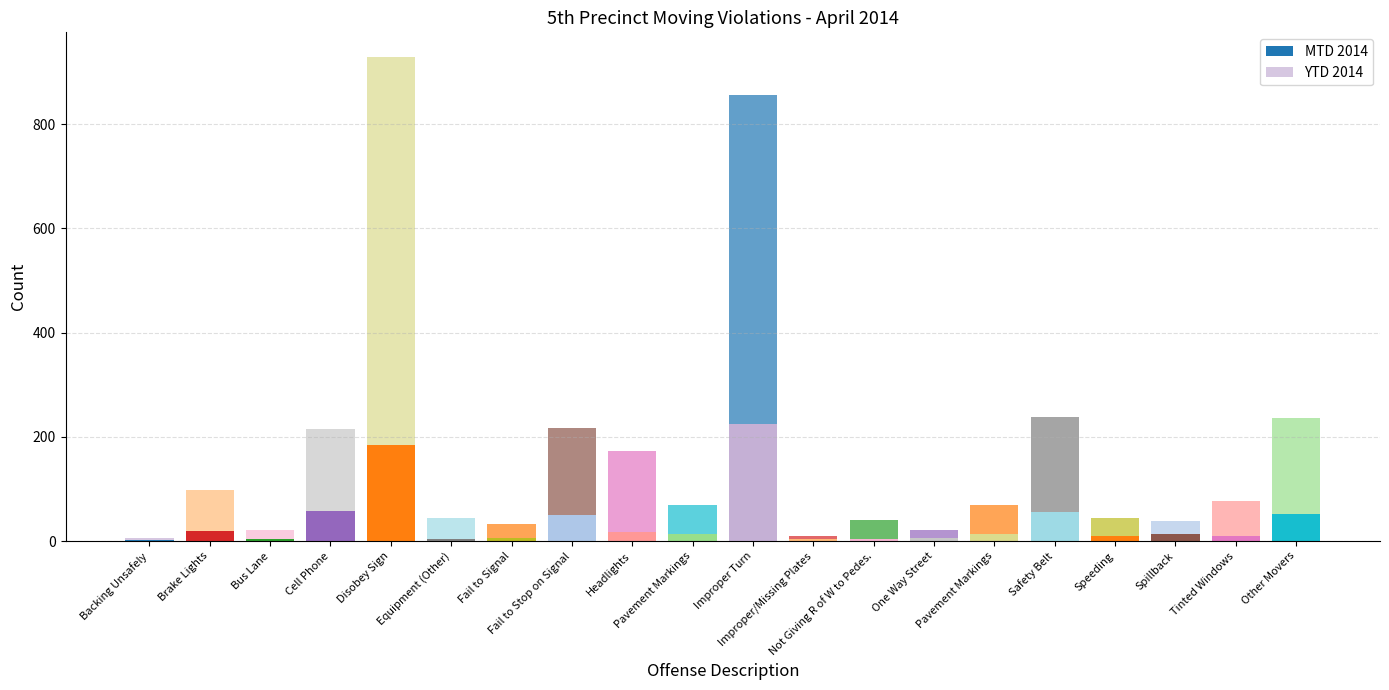

What is the sum of the YTD 2014 values at Disobey Sign and One Way Street?

762